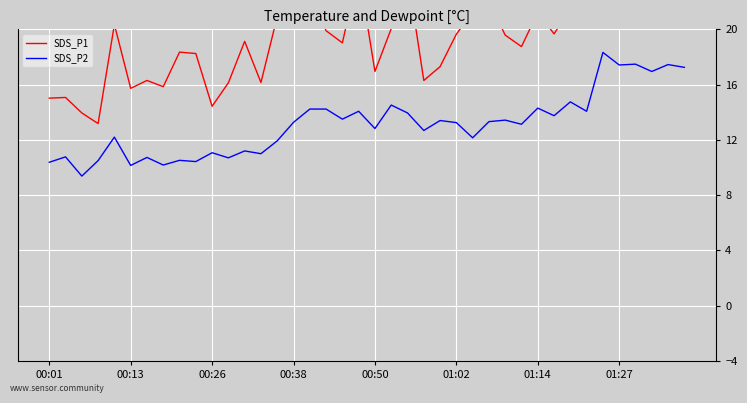

At which category is the sum across all series the highest?

34